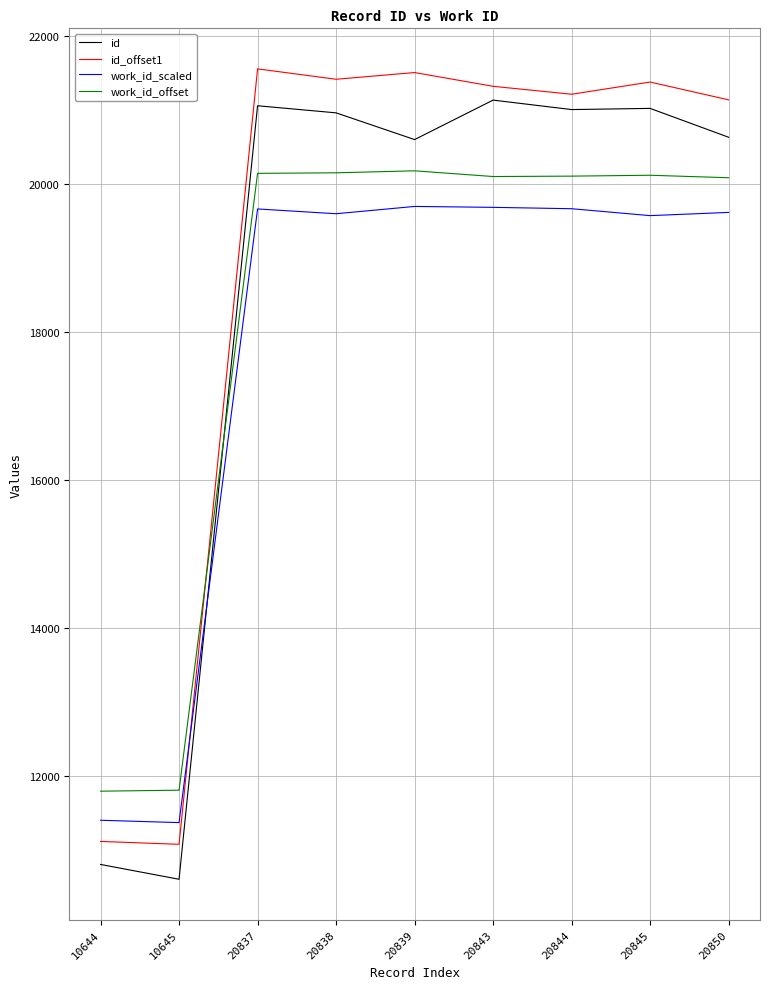

Is the value of work_id_offset at 10645 greater than the value of id at 20843?

No